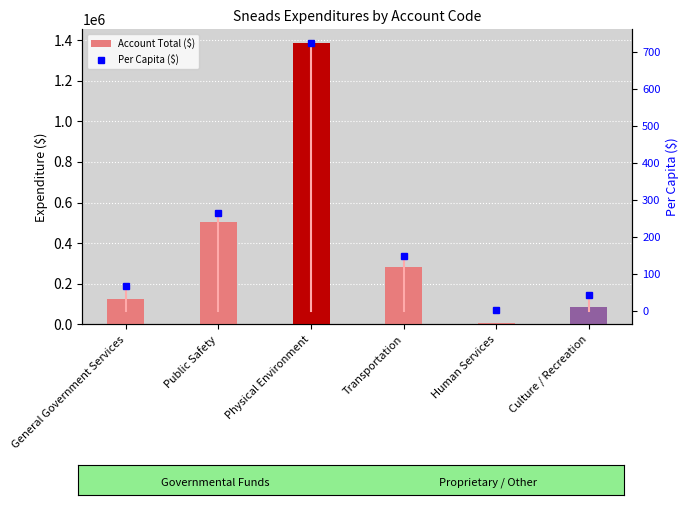

Count the number of categories in the chart.

6